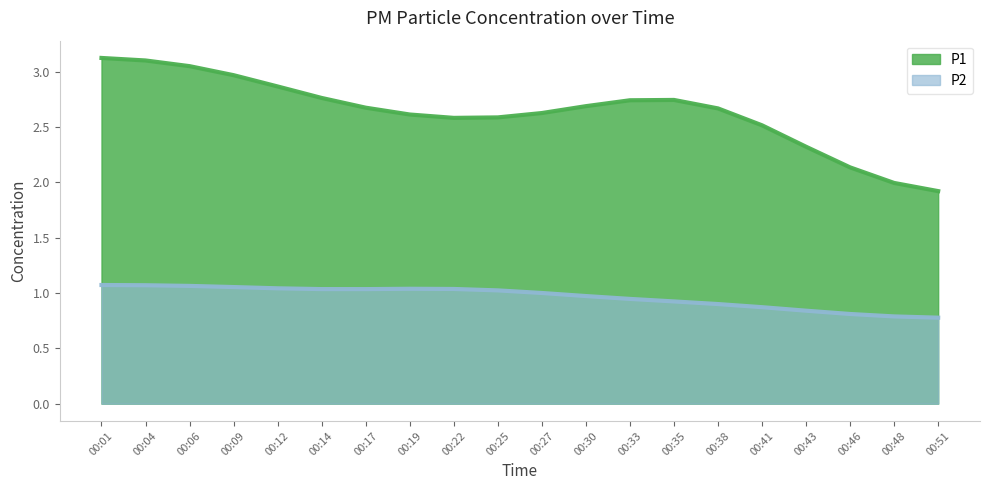

Does the chart display data point markers on the line(s)?

No